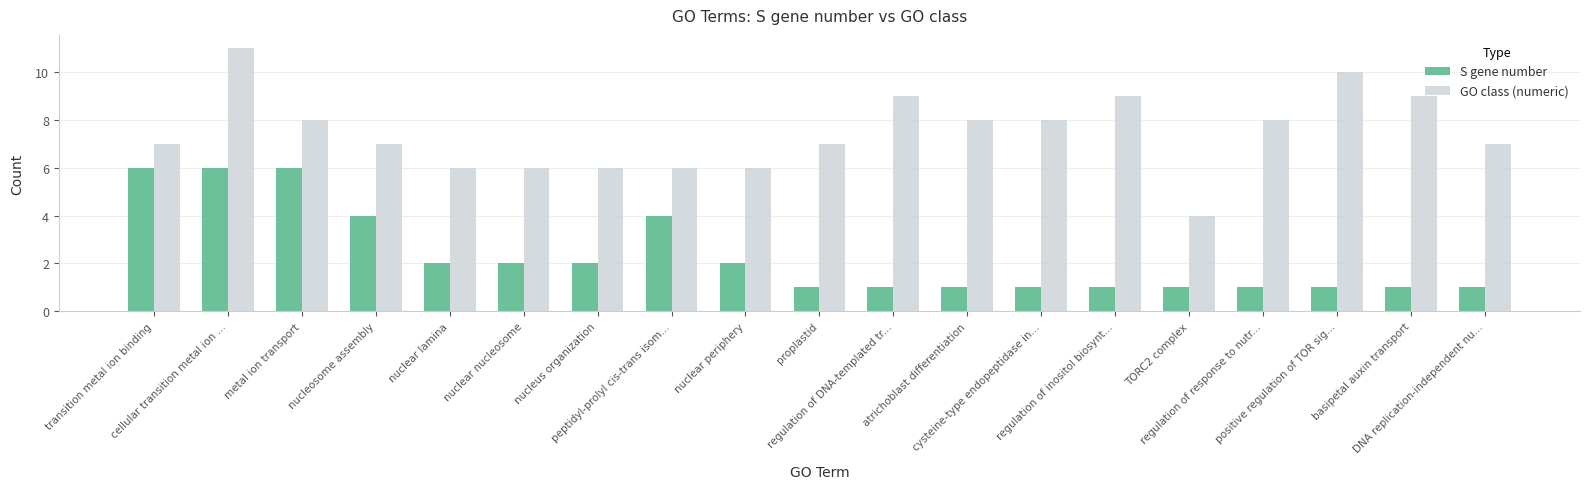

Is it true that GO class (numeric) equals 6 at nuclear lamina?

True